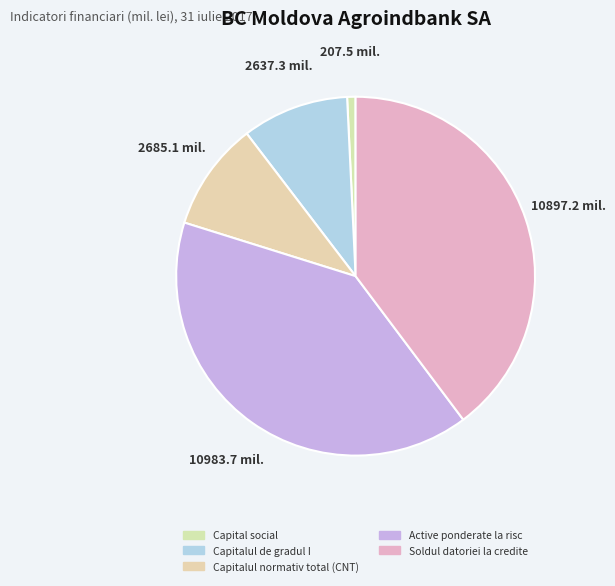

Do Capitalul de gradul I and Capitalul normativ total (CNT) together represent more than half of the pie?

No